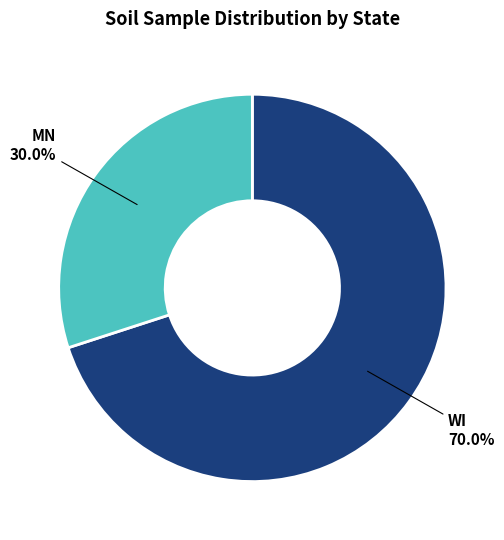

Is there a majority slice in this chart?

Yes